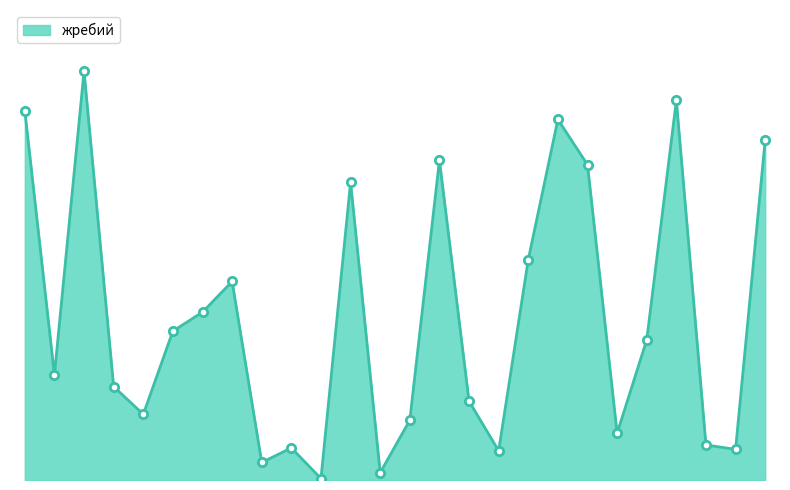

Does the chart have visible grid lines?

No